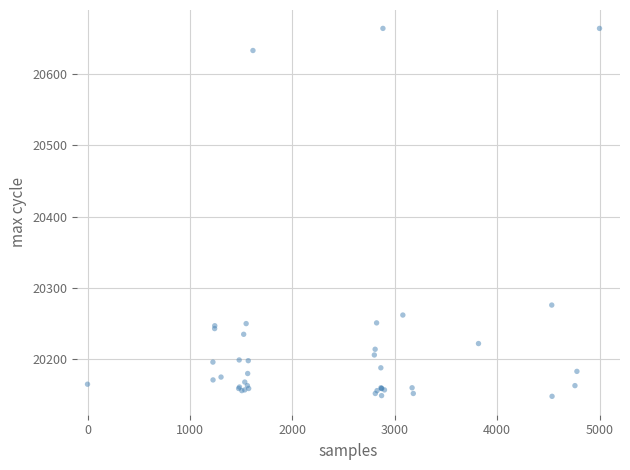

What Y value in the scatter plot is closest to 20406?

20276